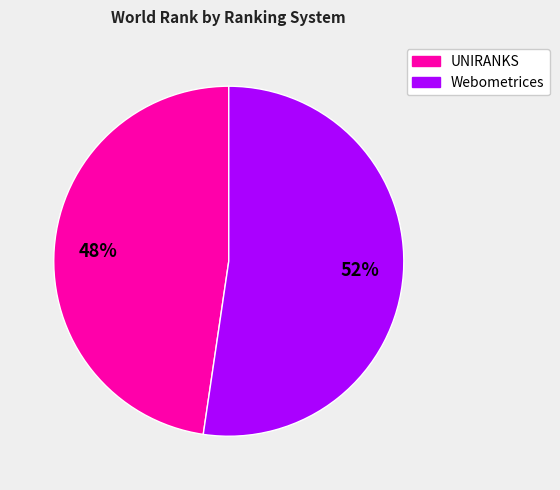

Is there a majority slice in this chart?

Yes